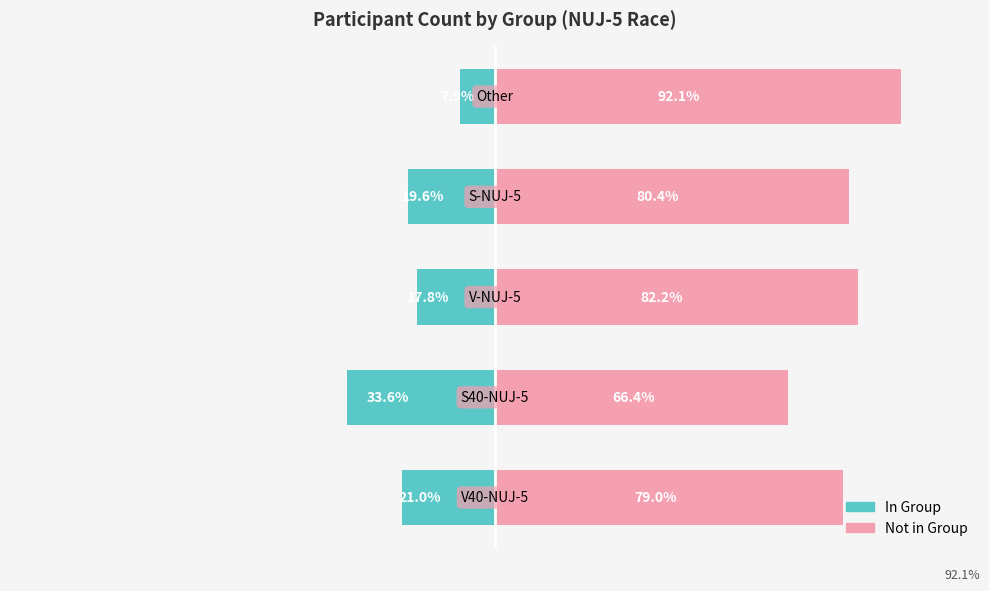

What is the difference between the maximum and minimum values in the Not in Group series?

25.7